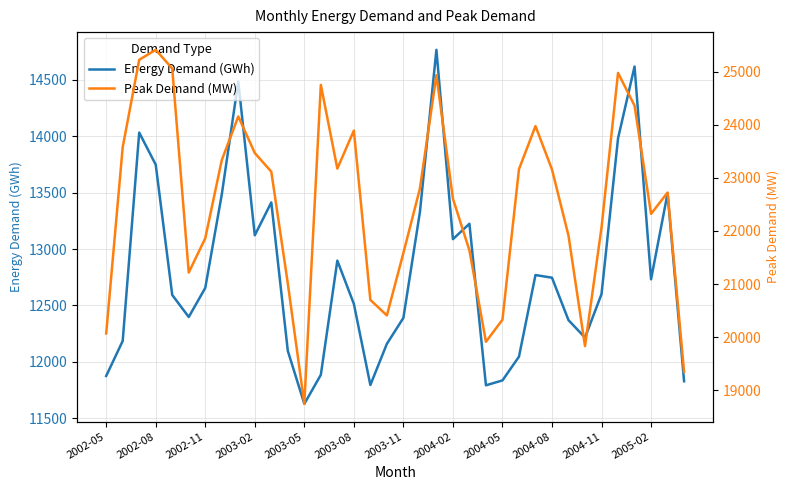

True or false: Peak Demand (MW) and Energy Demand (GWh) cross at least once.

False